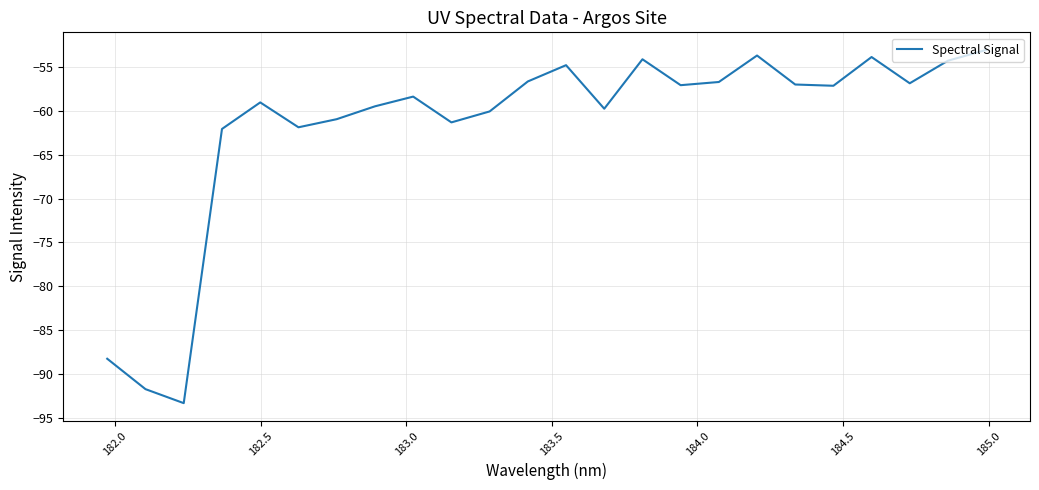

What is the difference between the maximum and minimum values?

40.3